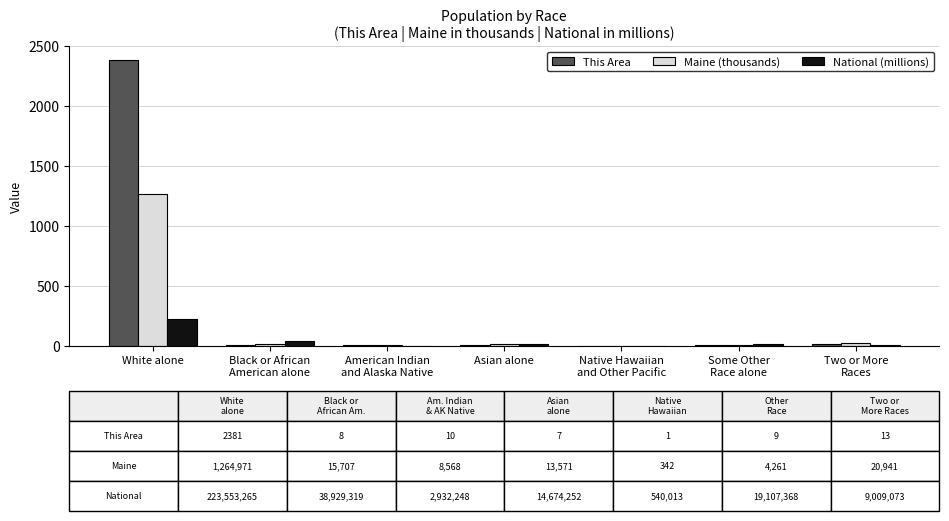

The value of National (millions) at American Indian
and Alaska Native is 2.9. True or false?

True